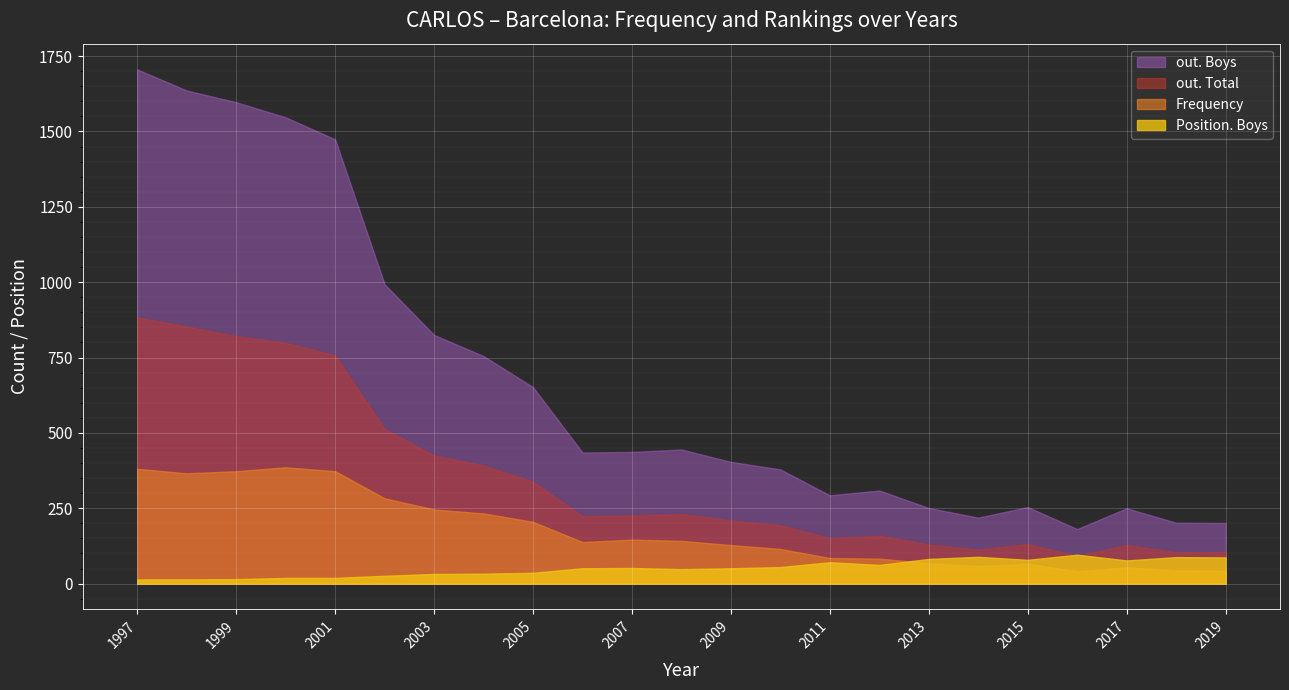

What are all the series names shown in the legend?

out. Boys, out. Total, Frequency, Position. Boys